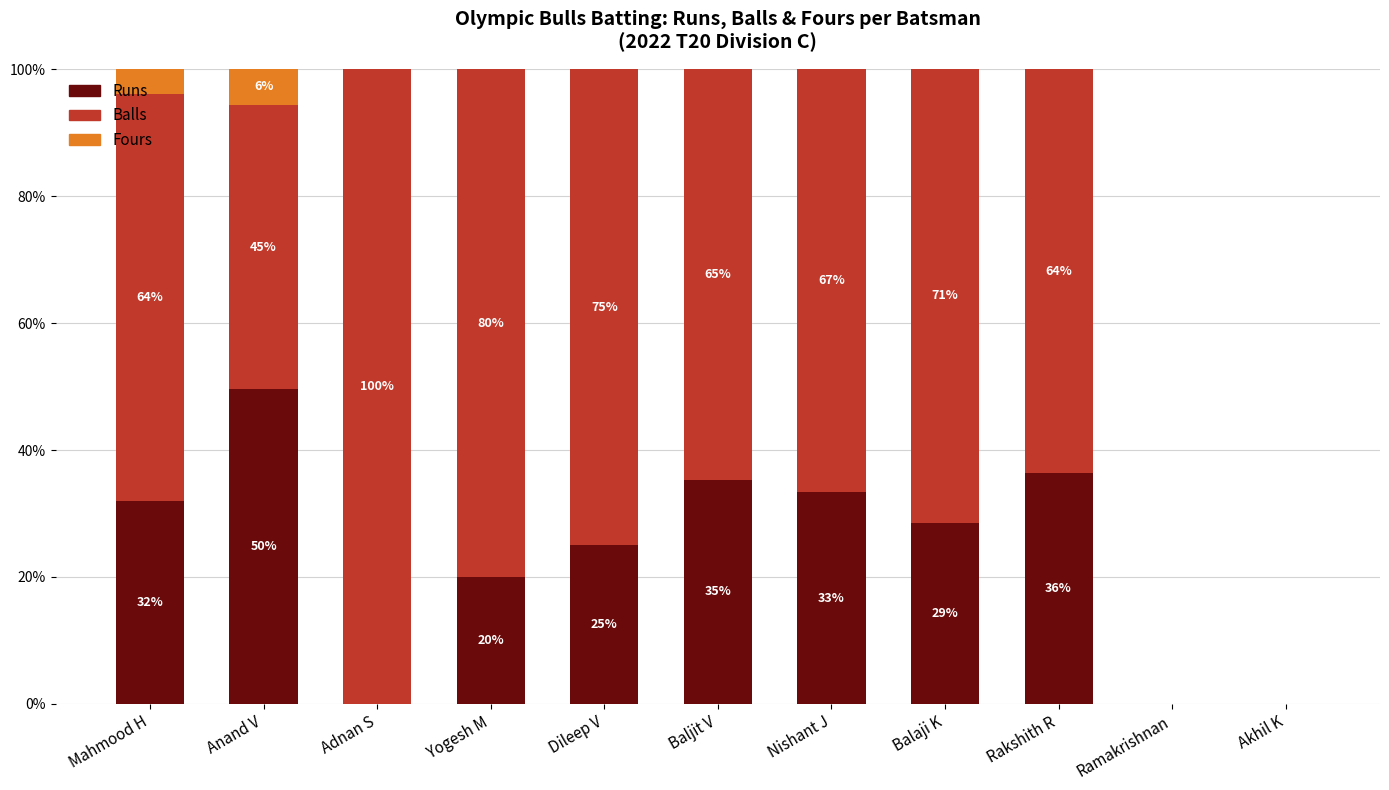

How many categories are shown in the chart?

11